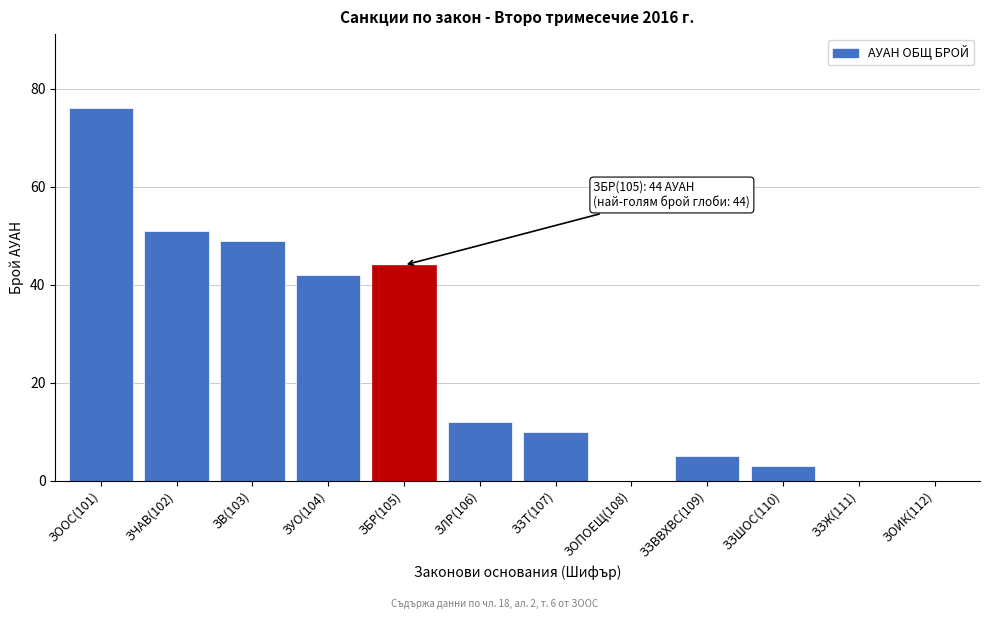

Reading left to right, transcribe all the data shown in this chart.

ЗООС(101)=76	ЗЧАВ(102)=51	ЗВ(103)=49	ЗУО(104)=42	ЗБР(105)=44	ЗЛР(106)=12	ЗЗТ(107)=10	ЗОПОЕЩ(108)=0	ЗЗВВХВС(109)=5	ЗЗШОС(110)=3	ЗЗЖ(111)=0	ЗОИК(112)=0